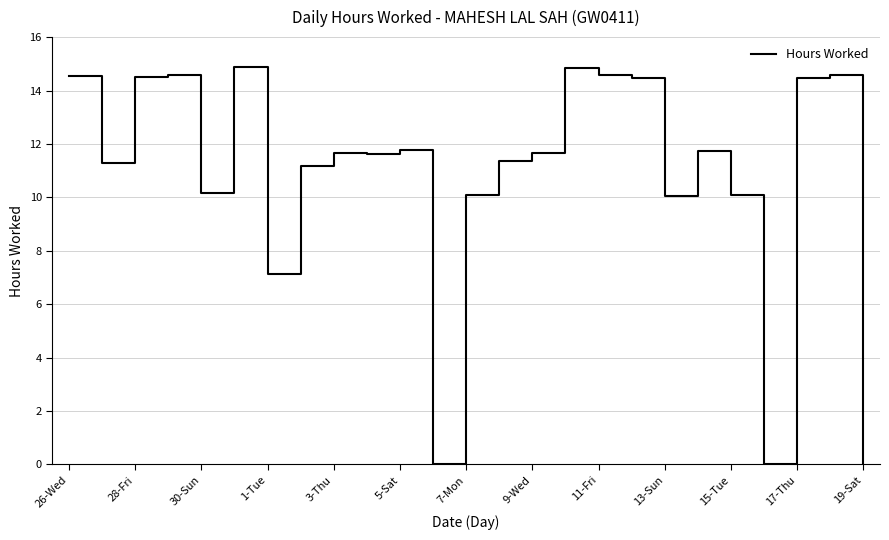

What is the maximum value shown in the chart?

14.9